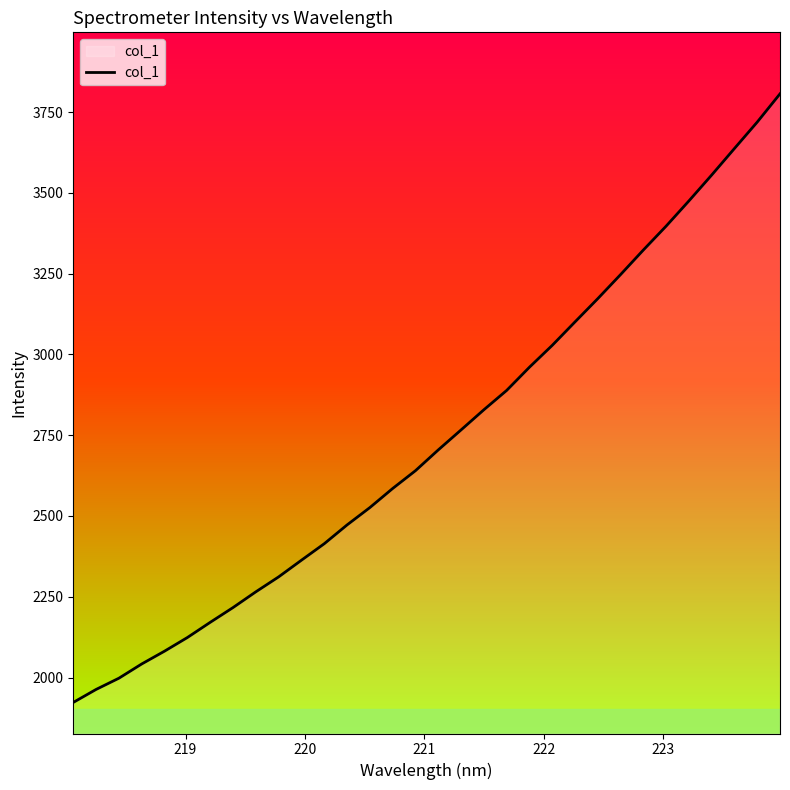

What is the minimum value shown in the chart?

1923.0